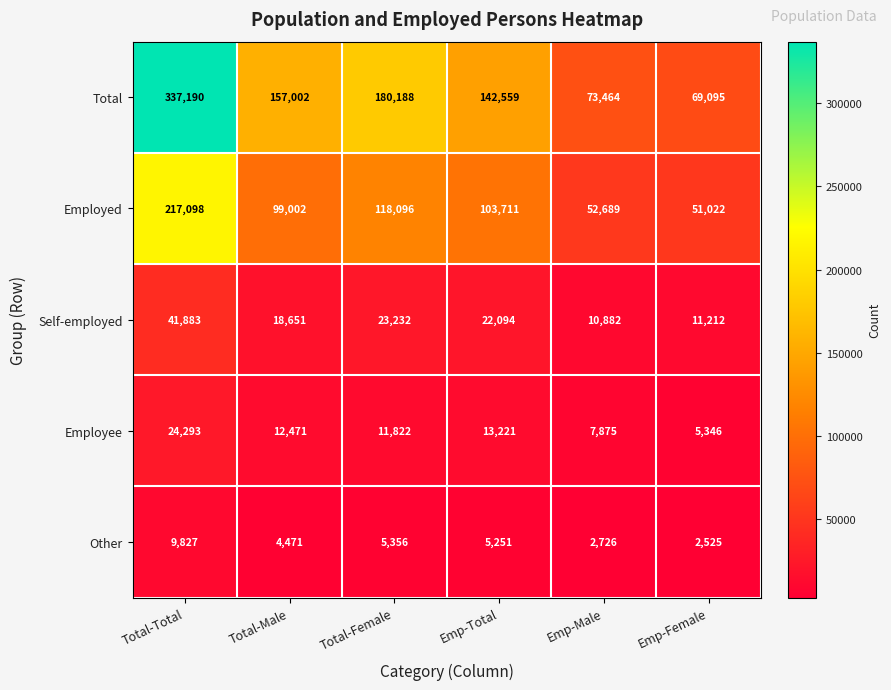

What is the difference between the highest and lowest values at Emp-Total?

137308